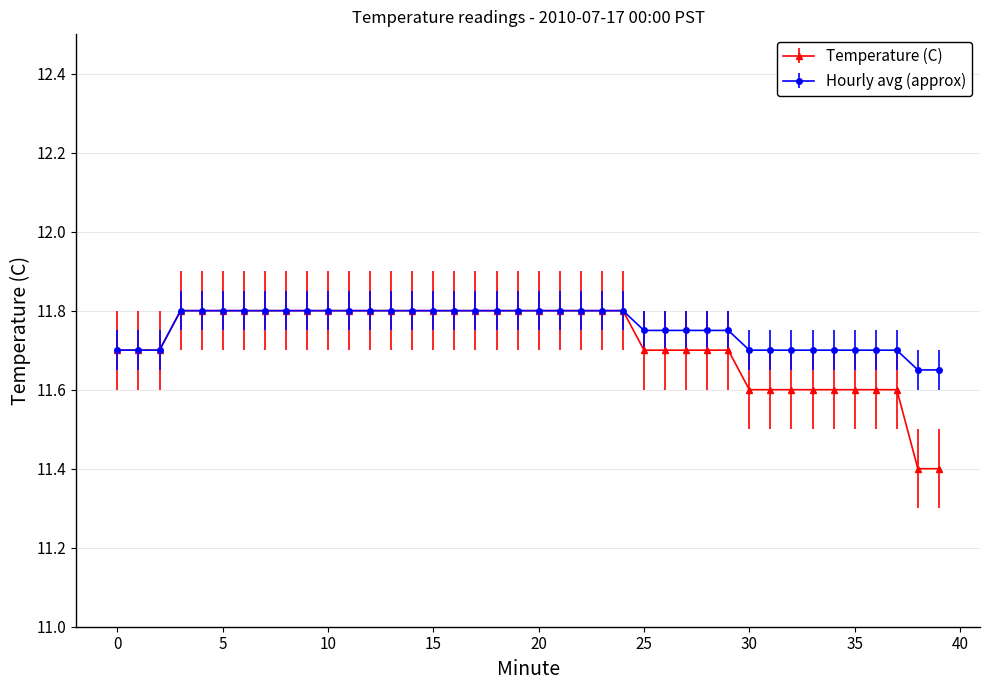

At how many categories does at least one series exceed 11?

40